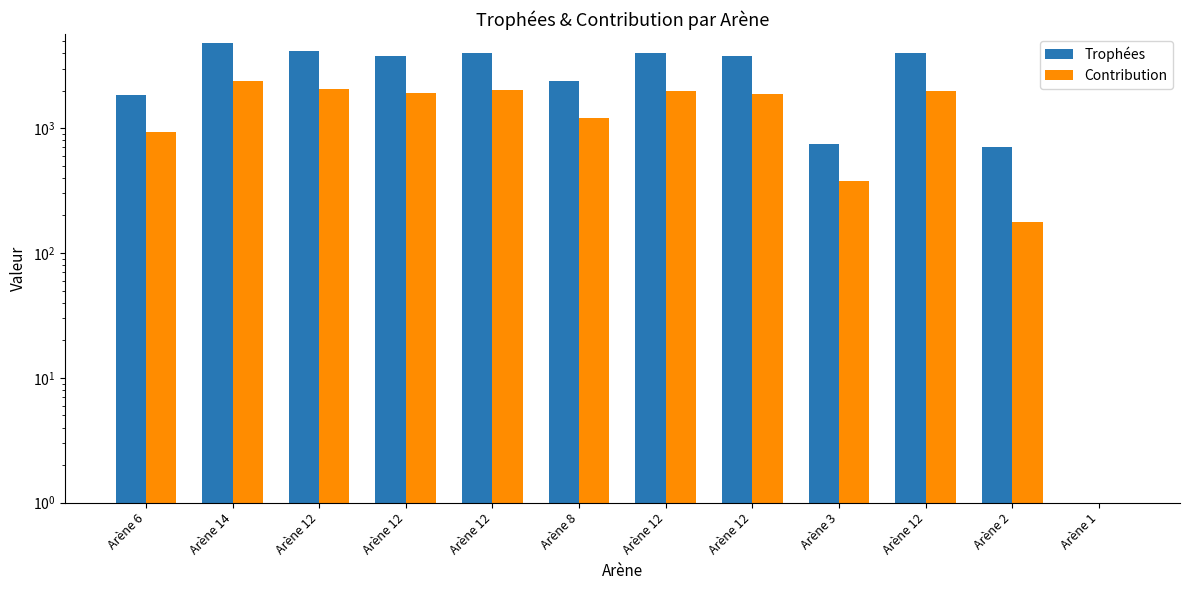

Between Arène 12 and Arène 6, which is larger?

Arène 12